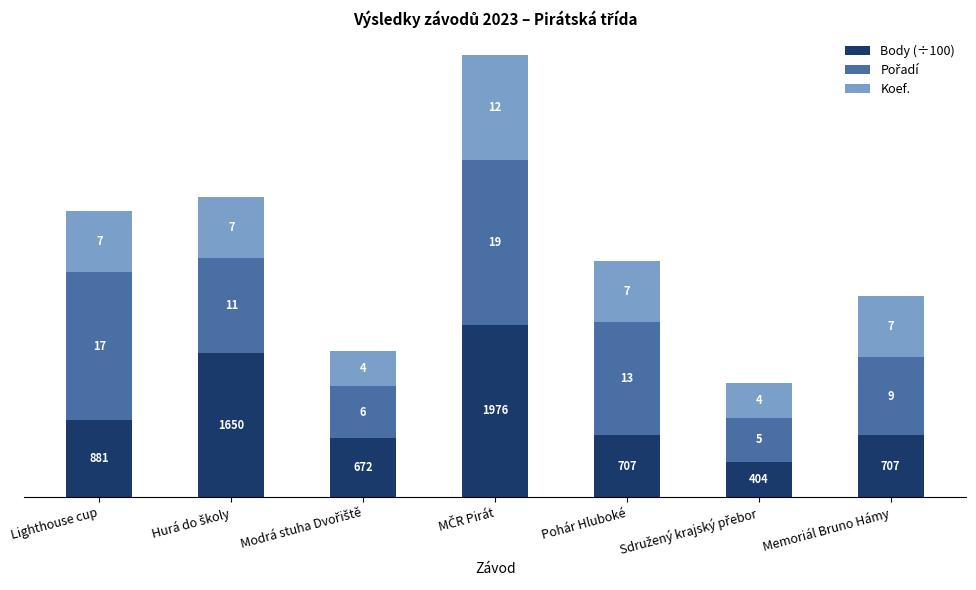

At which label does Body (÷100) first exceed 7?

Lighthouse cup